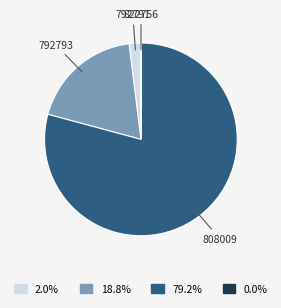

Is there any slice that represents more than half of the pie?

Yes